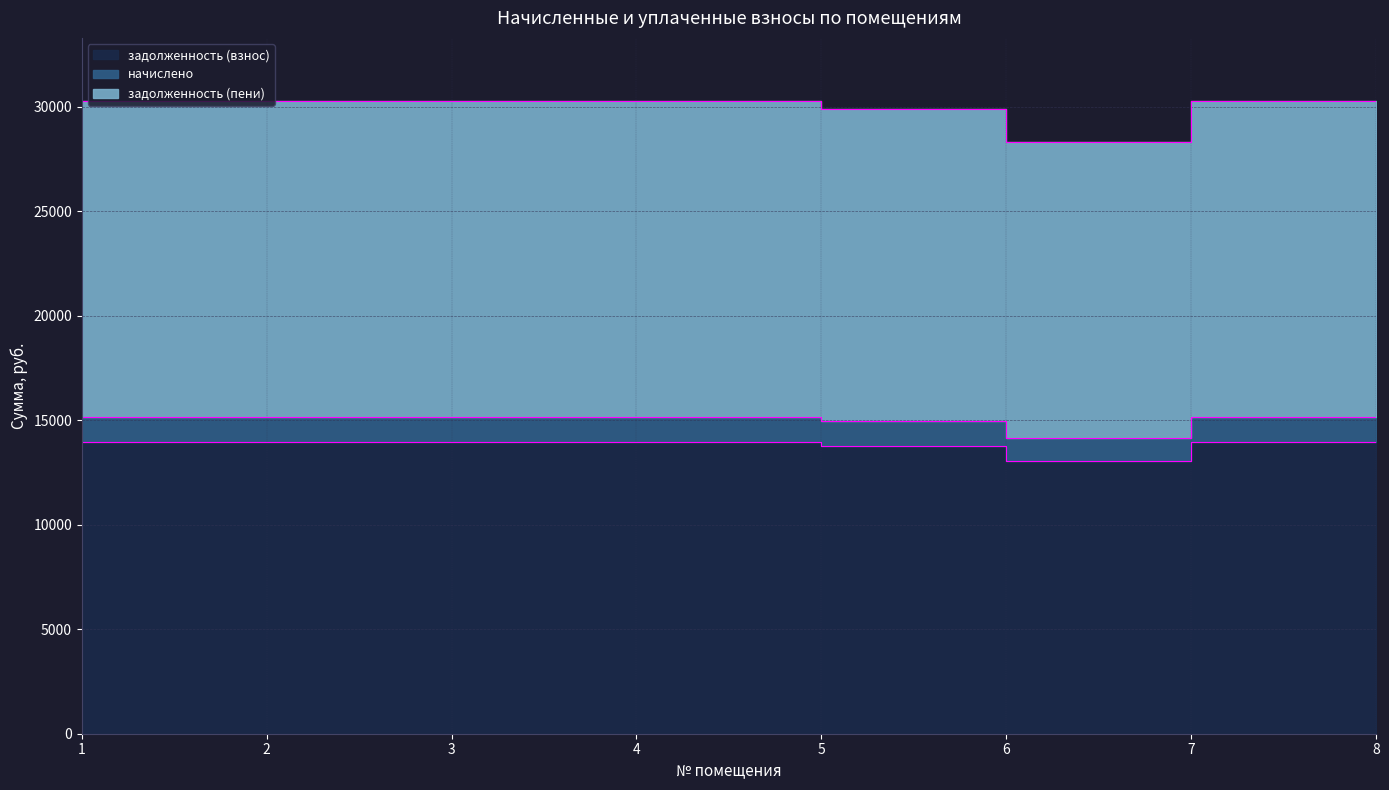

Which series changed the most between 3 and 4?

задолженность (взнос)